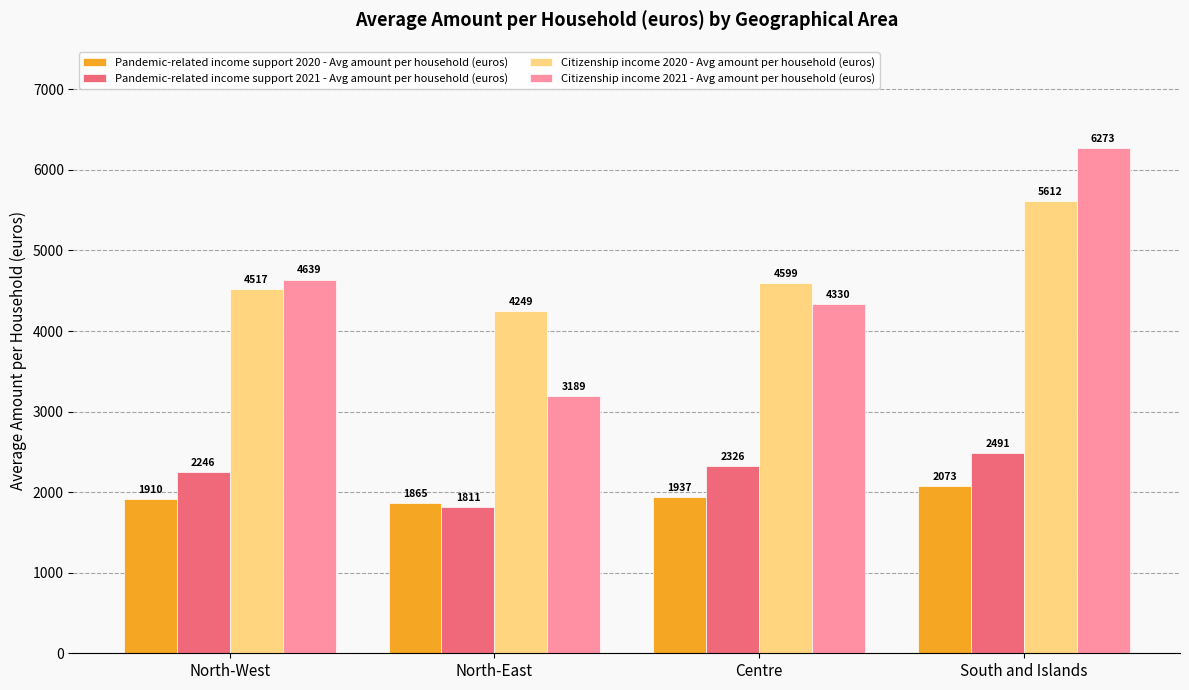

What is the label of the 1st bar from the left?

North-West